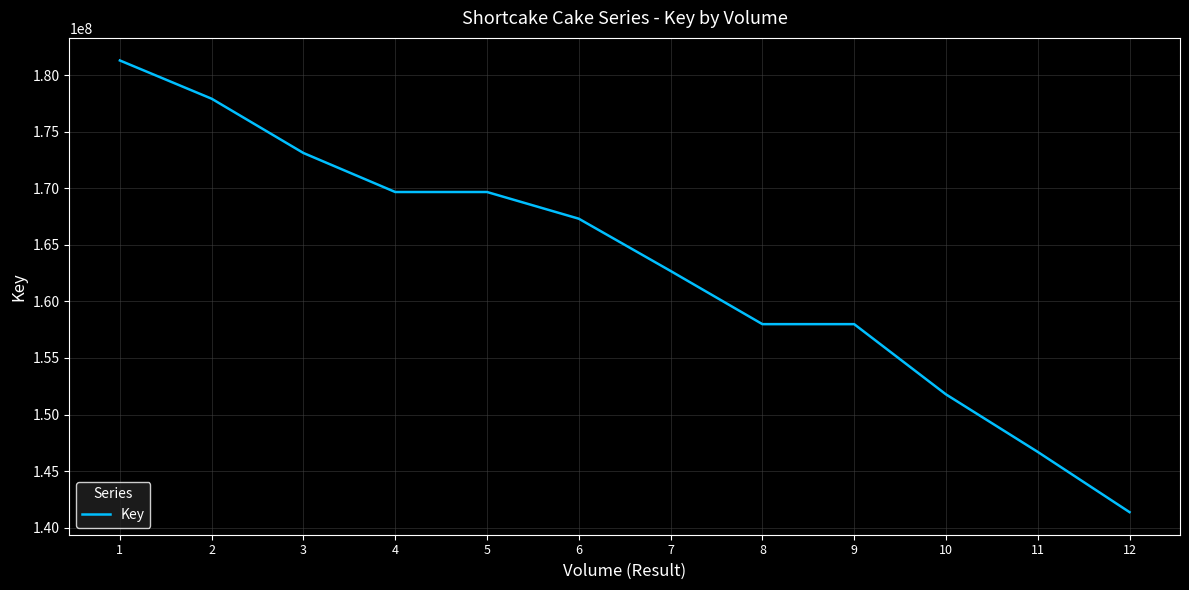

Does the chart display data point markers on the line(s)?

No